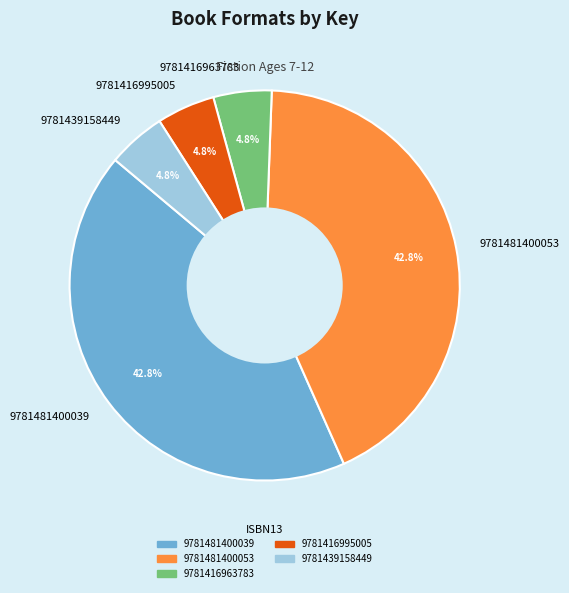

How many slices are in this pie chart?

5